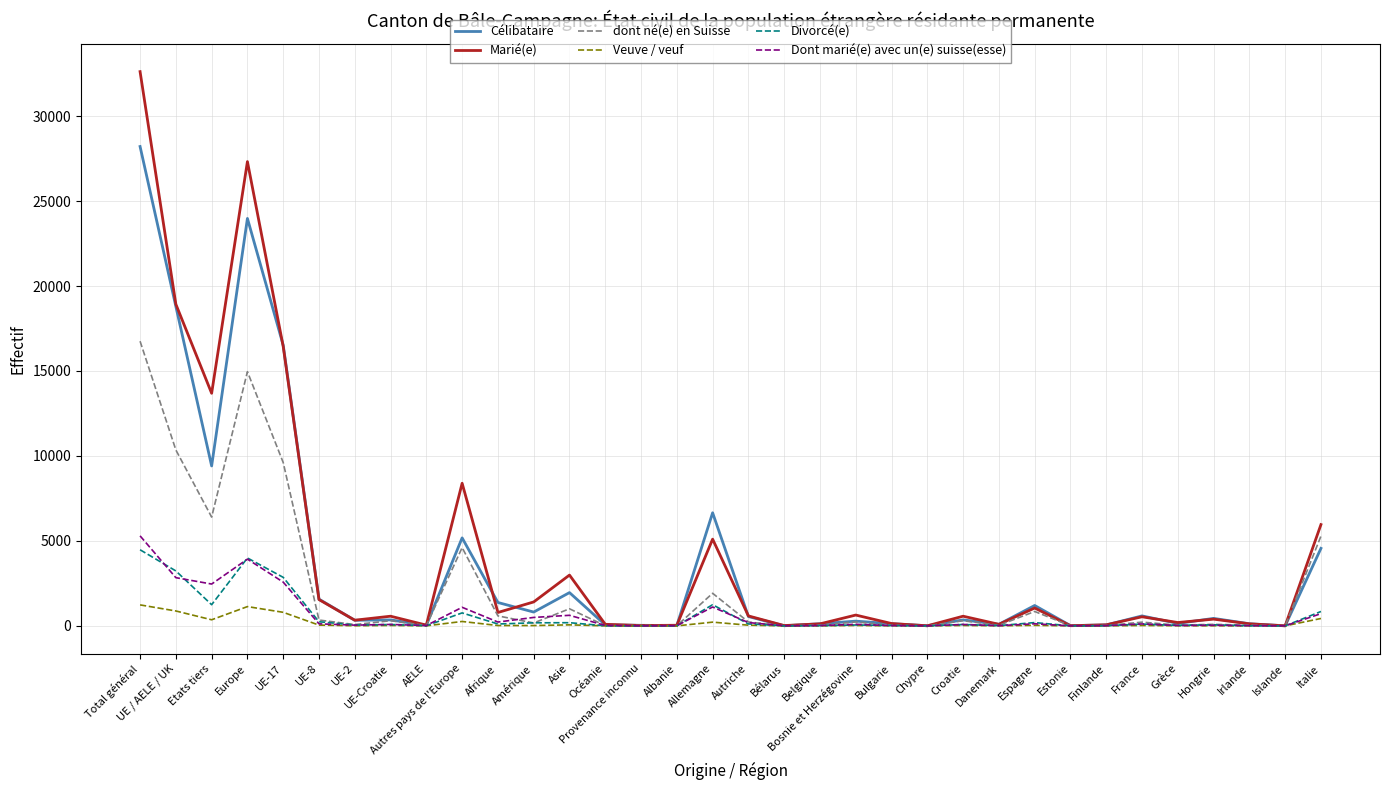

Which series has the largest range (max minus min)?

Marié(e)